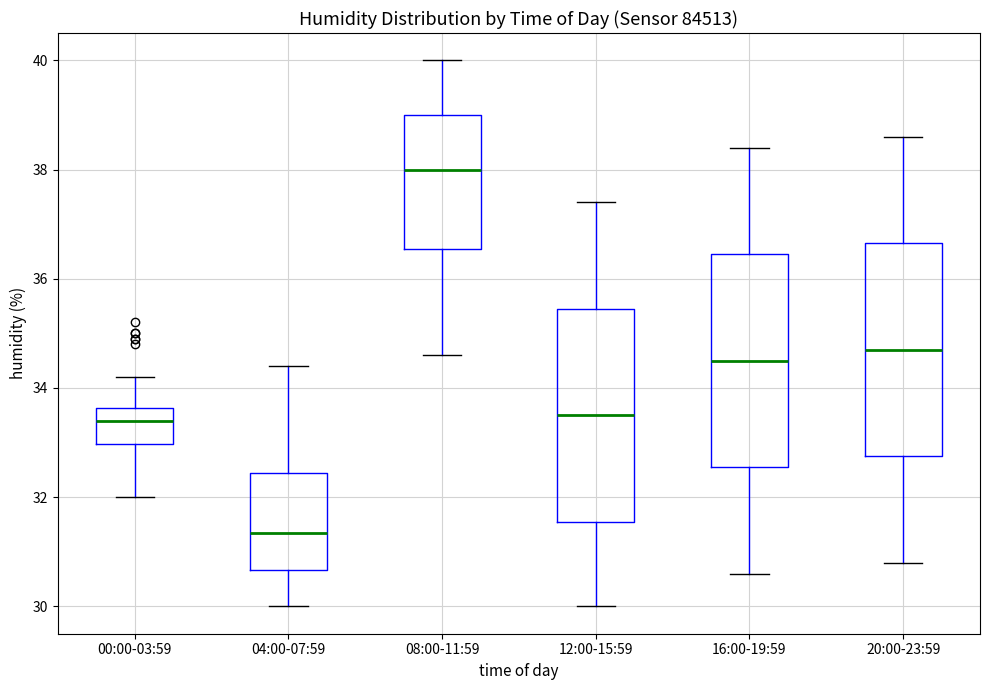

Which box's median line is the lowest?

04:00-07:59